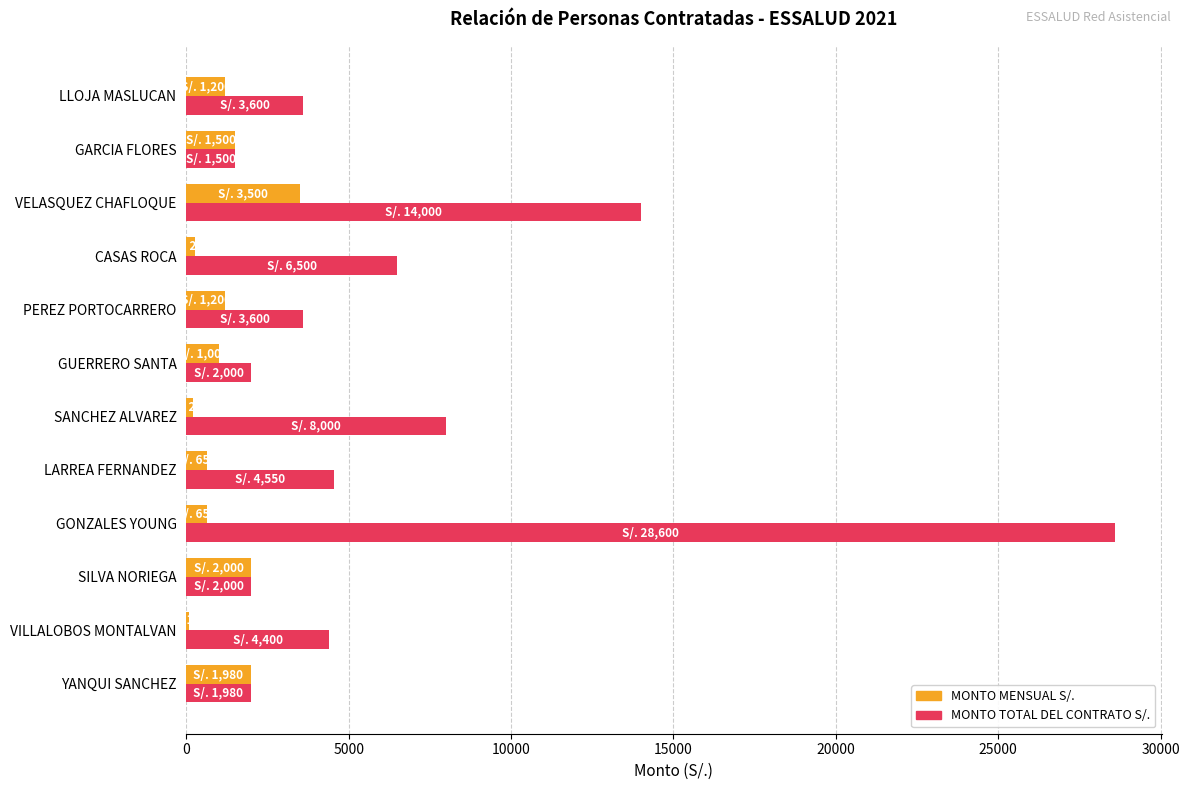

The value of MONTO TOTAL DEL CONTRATO S/. at LARREA FERNANDEZ is 4550. True or false?

True